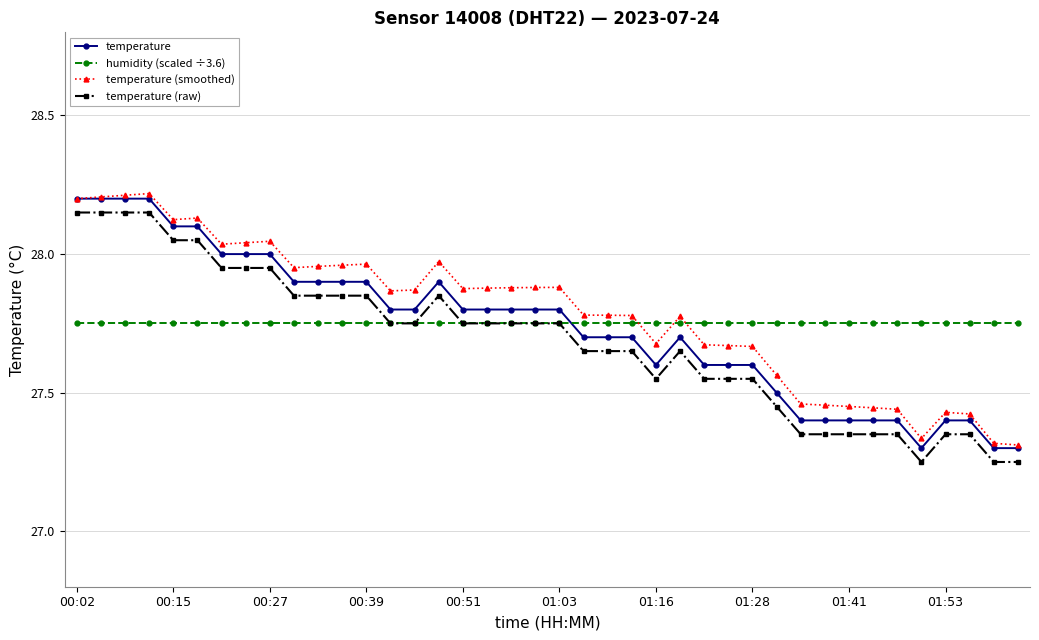

Count the number of categories in the chart.

40